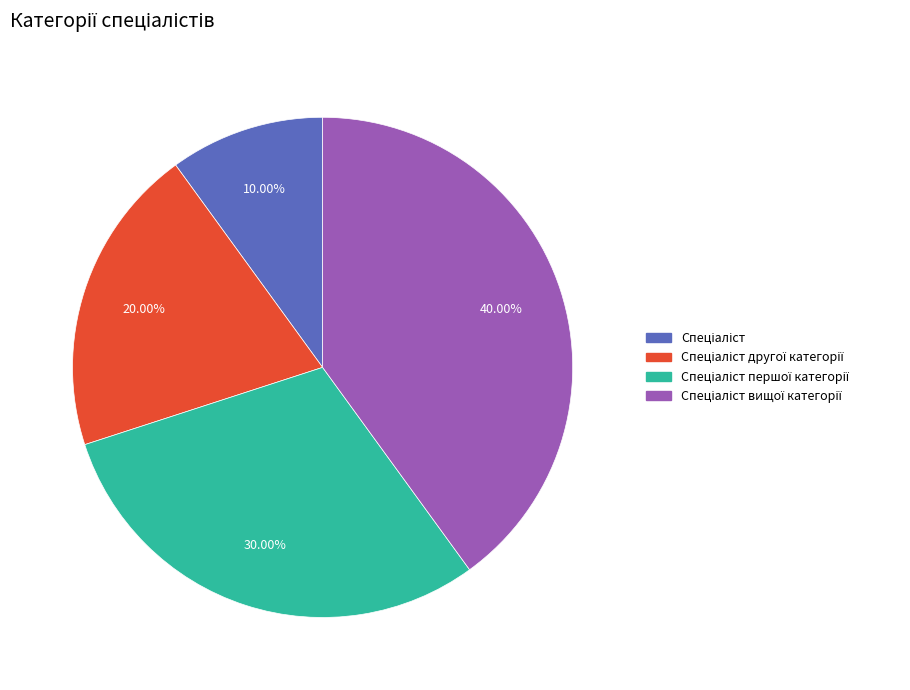

Is there any slice that represents more than half of the pie?

No